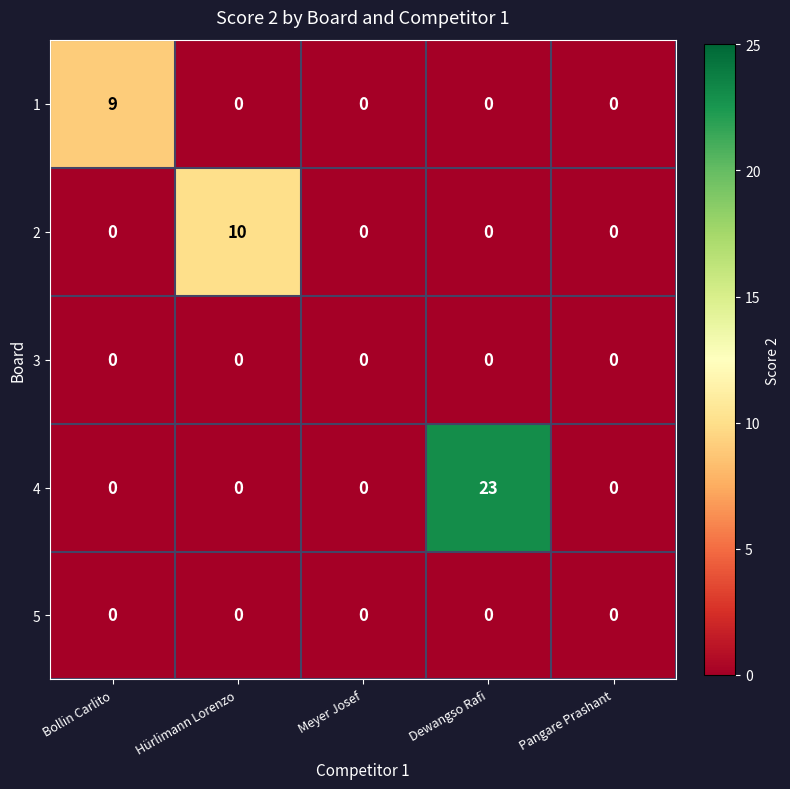

The value of 5 at Dewangso Rafi is 0. True or false?

True